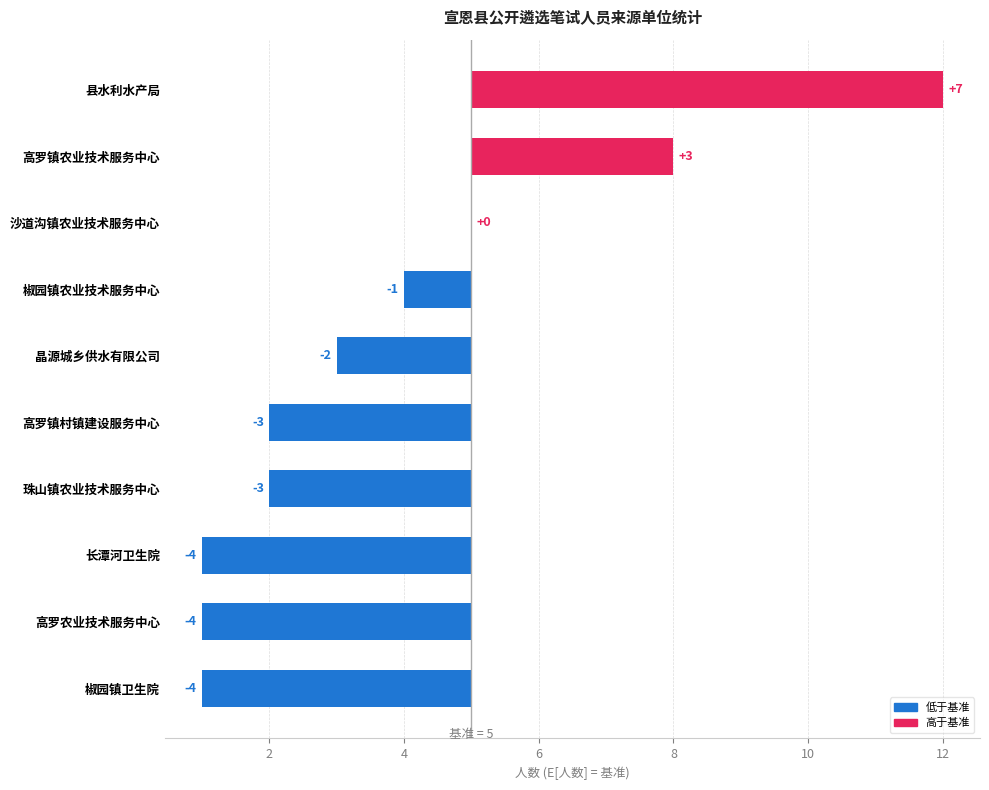

The value at 高罗镇村镇建设服务中心 is -5. True or false?

False